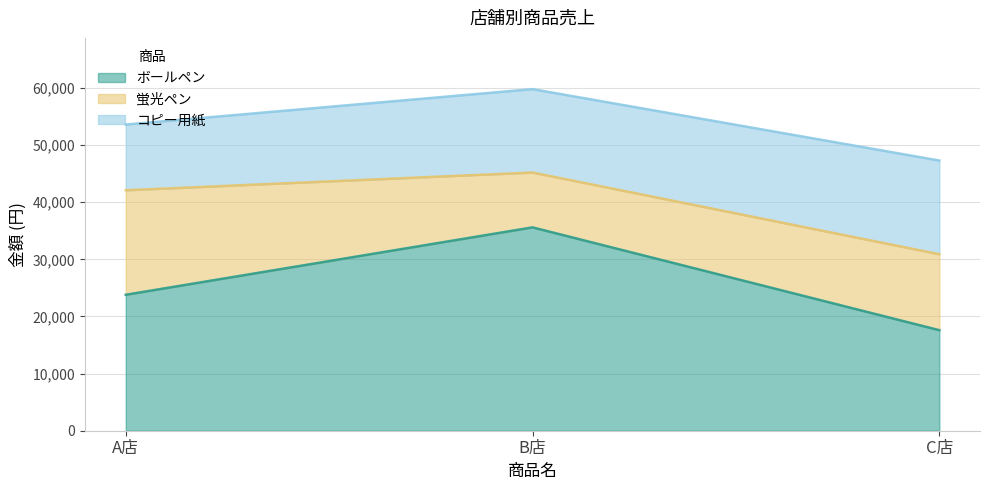

What is the value of the 蛍光ペン point at the 3rd from the left?

13300